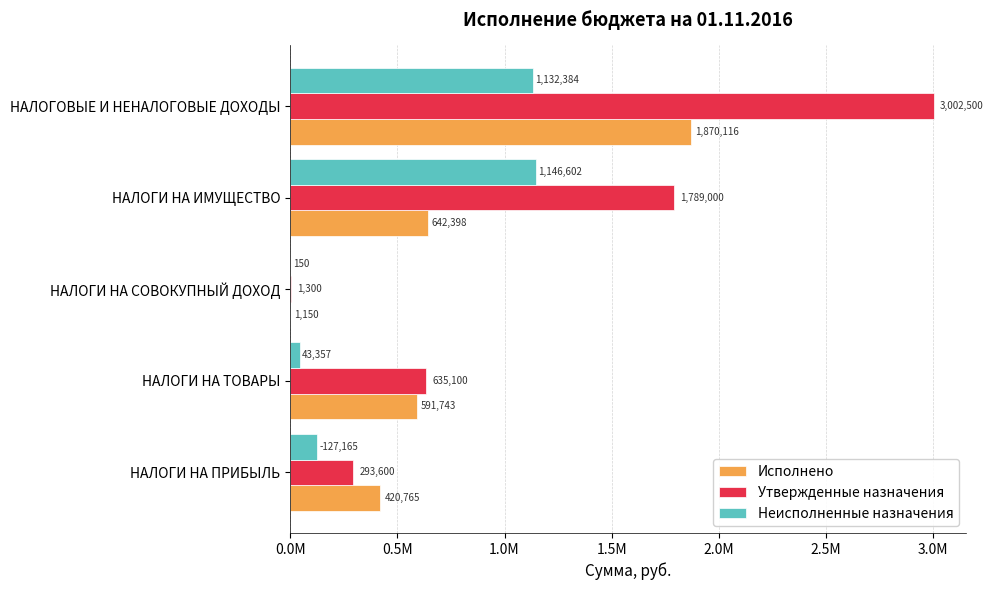

Reading left to right, what are all the values shown in this chart?

Исполнено: 420765.1	591742.6	1150.0	642398.4	1870115.8
Утвержденные назначения: 293600.0	635100.0	1300.0	1789000.0	3002500.0
Неисполненные назначения: 127165.1	43357.4	150.0	1146601.6	1132384.2